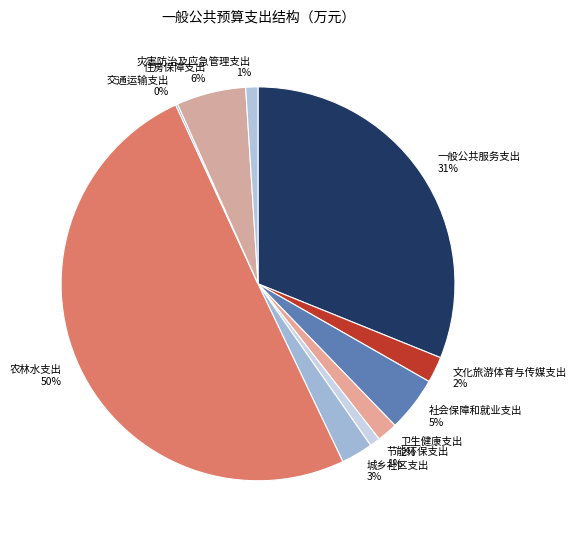

True or false: 灾害防治及应急管理支出 accounts for 11% of the total.

False